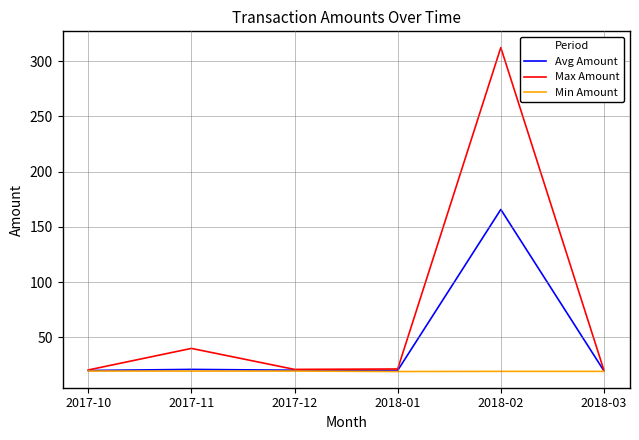

What is the difference between the highest and lowest values at 2018-02?

293.0